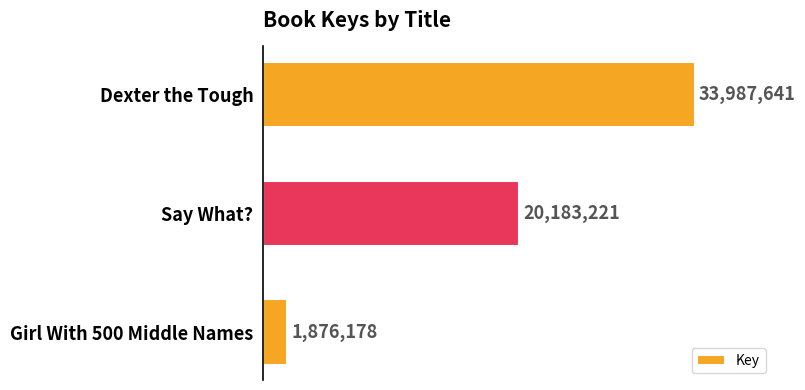

What is the difference between the maximum and minimum values?

32111463